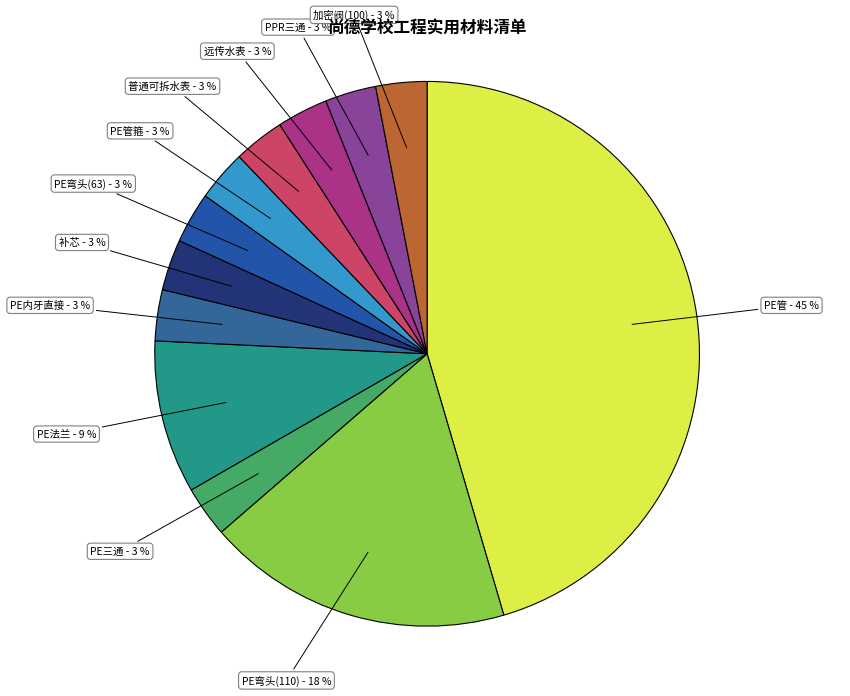

True or false: PE三通 accounts for 3% of the total.

True